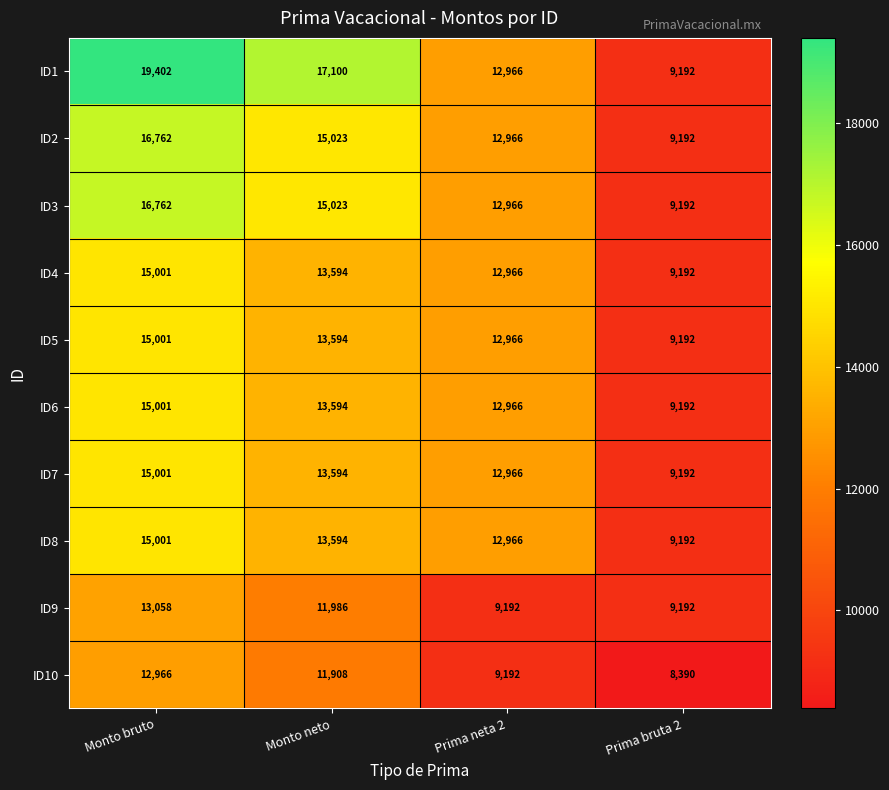

The ID9 series shows 9192 at Prima bruta 2. True or false?

True